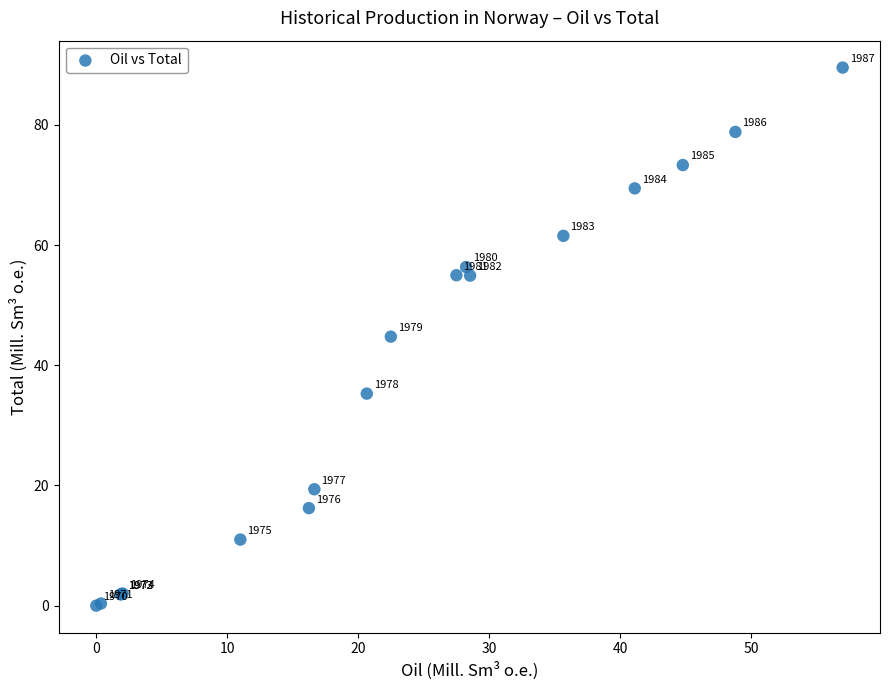

What Y value in the scatter plot is closest to 44?

44.8